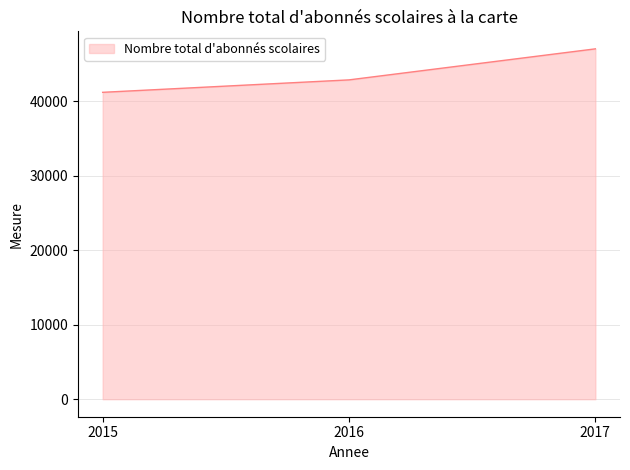

How many values are below 42870?

1